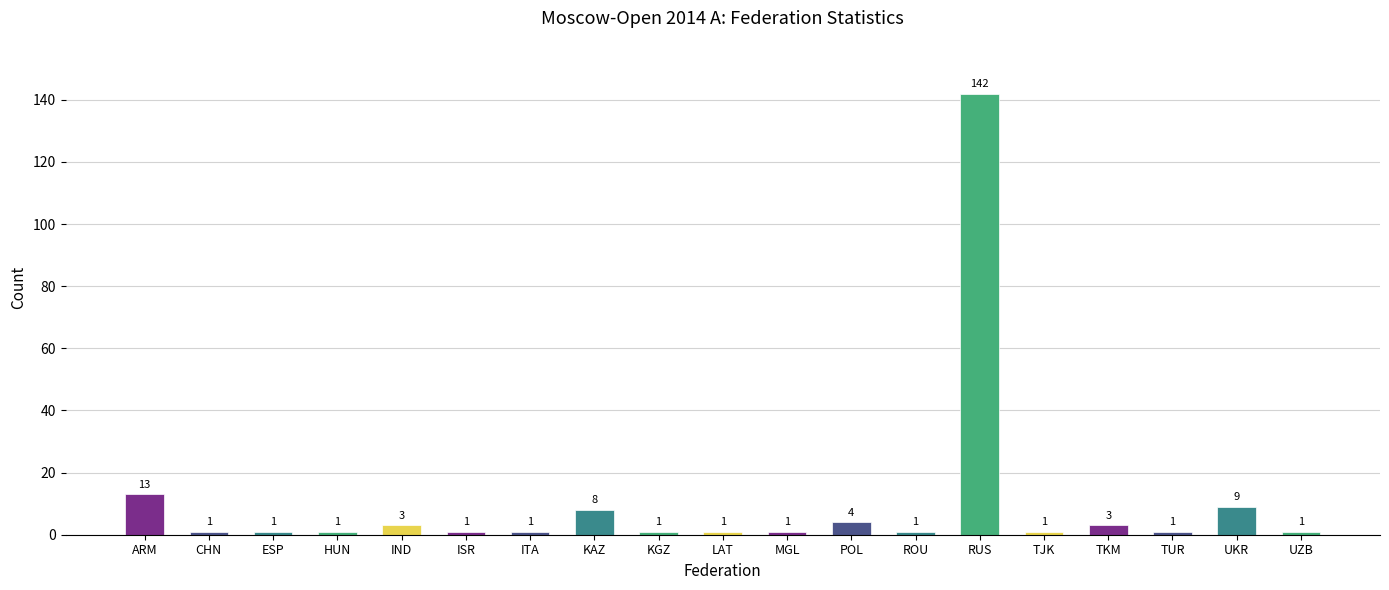

What is the change in value from HUN to RUS?

+141